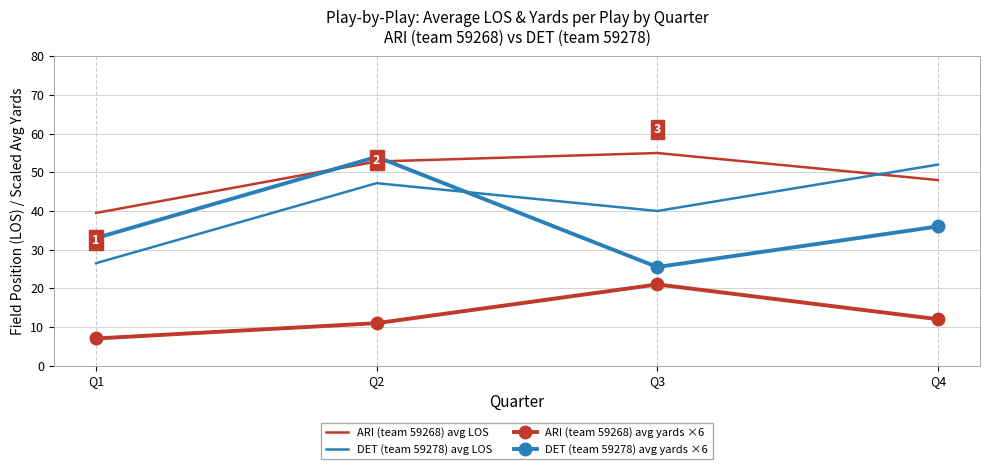

The value of DET (team 59278) avg yards ×6 at Q2 is 18.6. True or false?

False